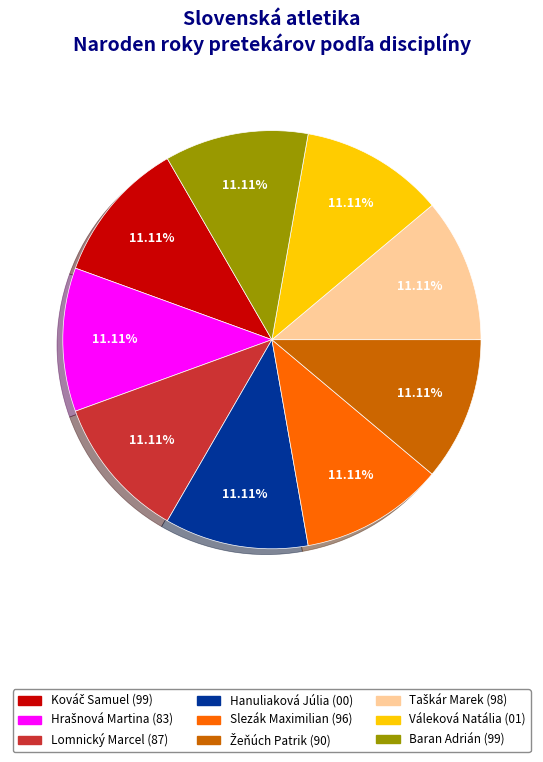

Count the number of slices in the pie.

9